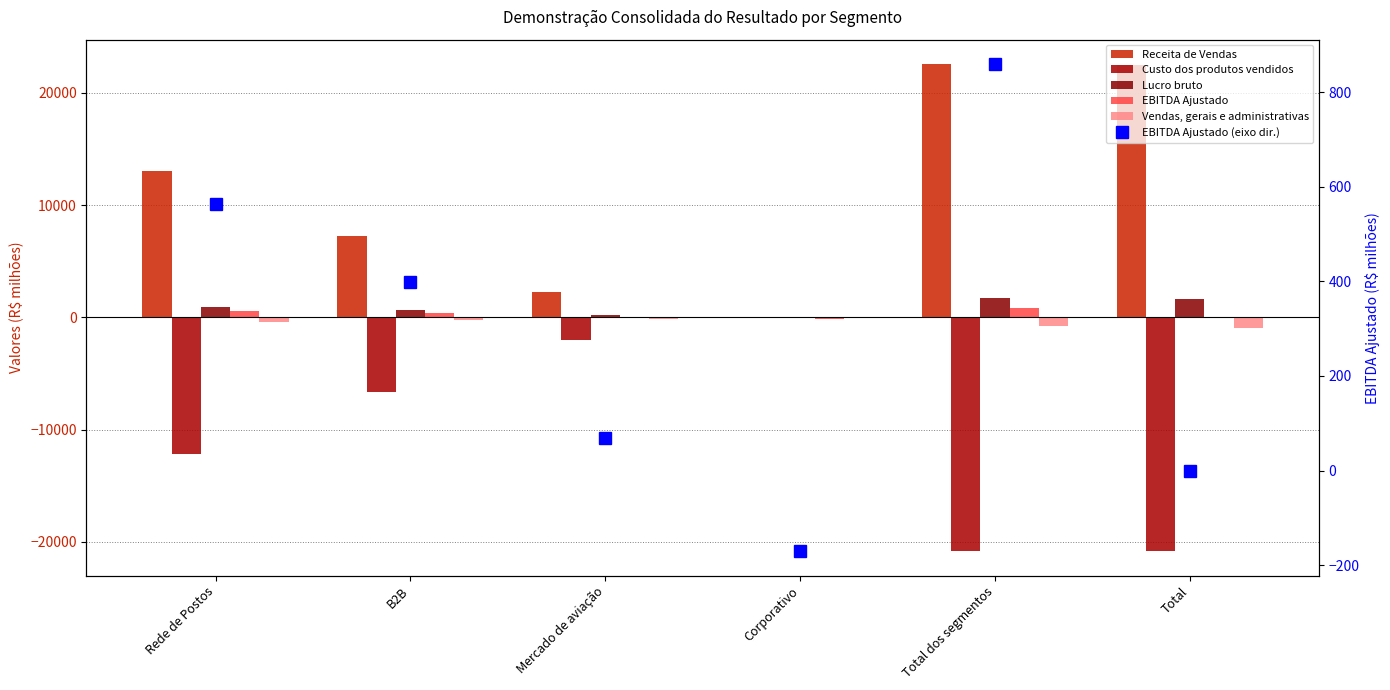

Is it true that Receita de Vendas equals 7279 at B2B?

True